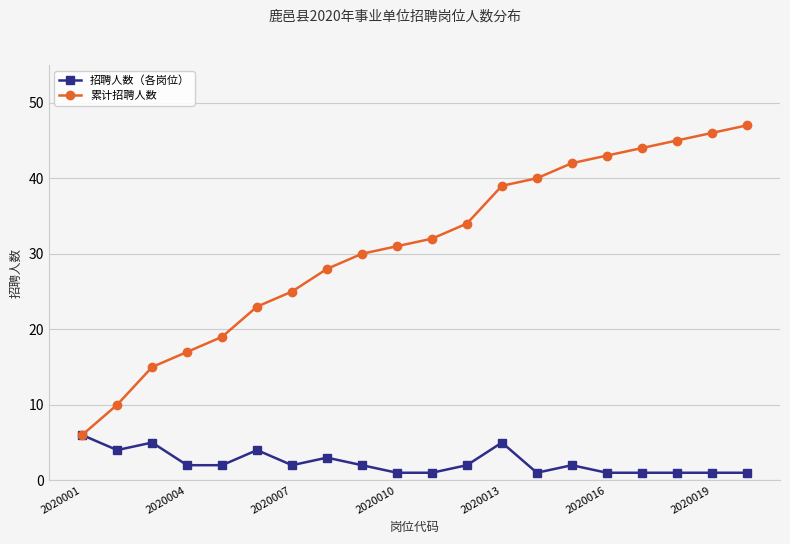

Reading left to right, what are all the values shown in this chart?

招聘人数（各岗位）: 6	4	5	2	2	4	2	3	2	1	1	2	5	1	2	1	1	1	1	1
累计招聘人数: 6	10	15	17	19	23	25	28	30	31	32	34	39	40	42	43	44	45	46	47